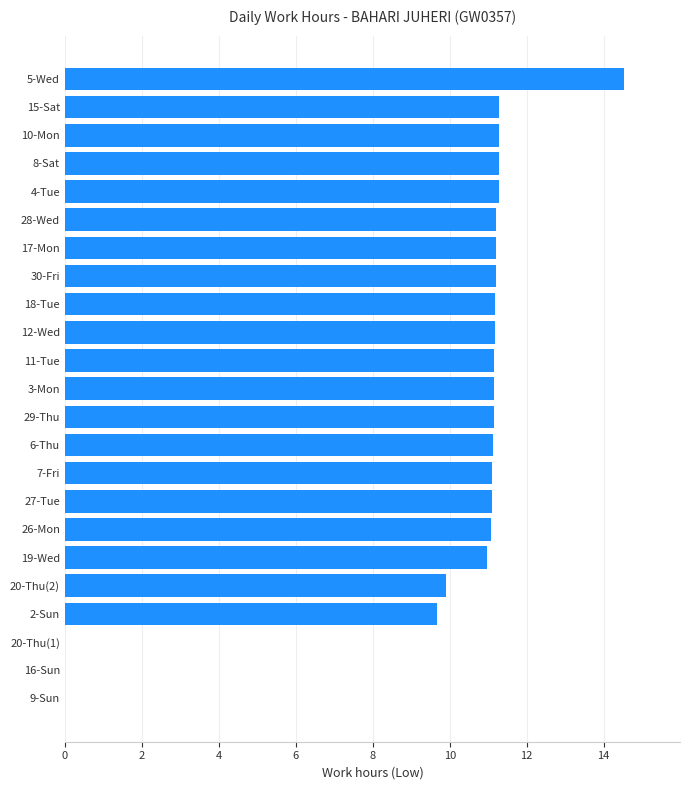

What is the ratio of the value at 12-Wed to the value at 2-Sun?

1.2